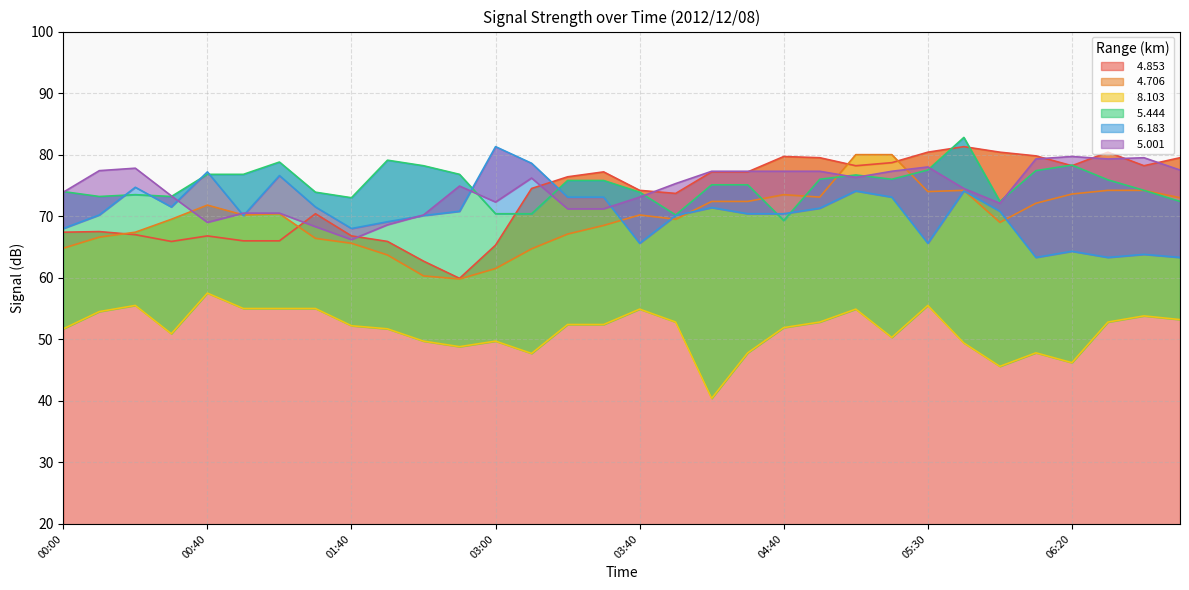

What are all the series names shown in the legend?

  4.853,   4.706,   8.103,   5.444,   6.183,   5.001